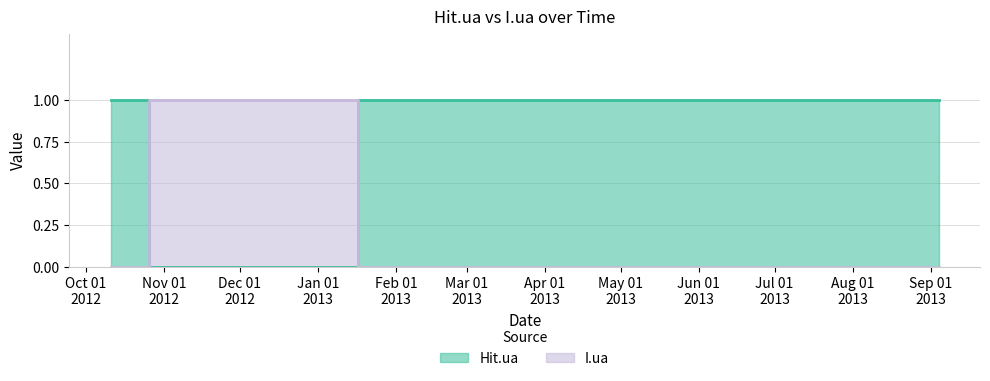

What are all the series names shown in the legend?

Hit.ua, I.ua